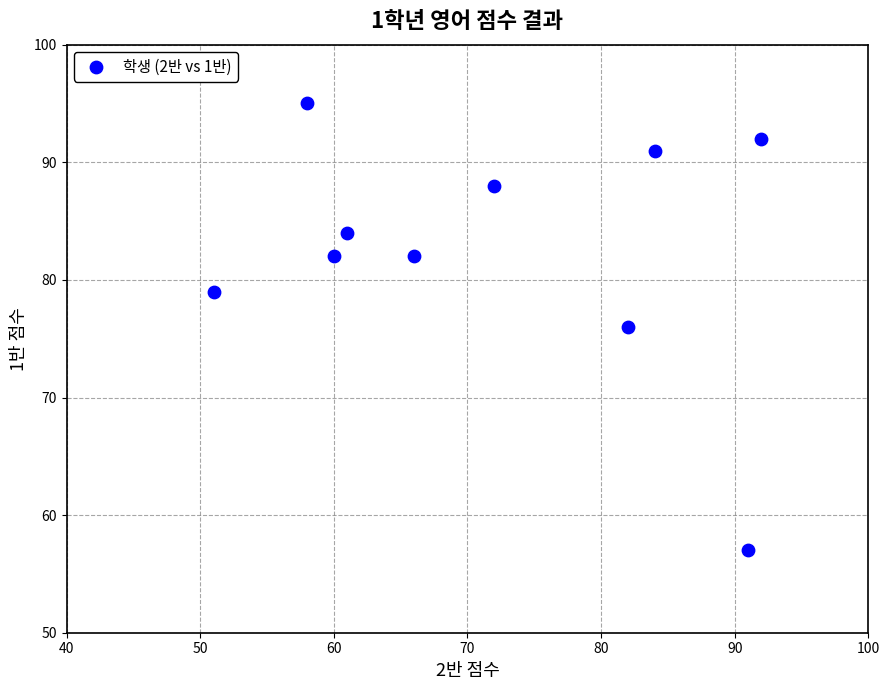

What is the range of Y values (max minus min)?

38